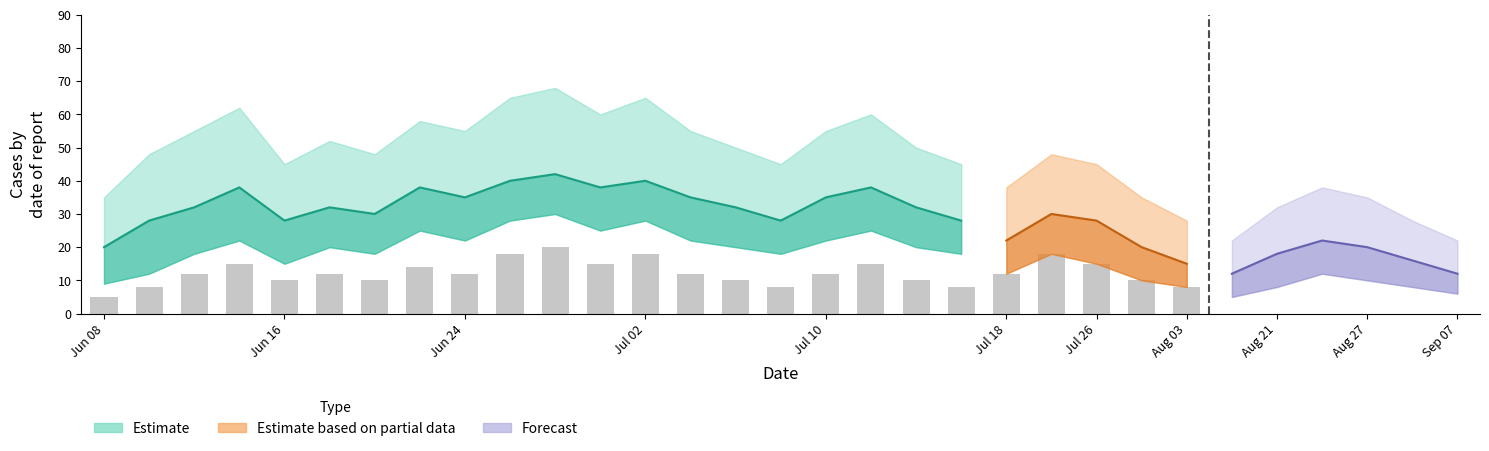

Is it true that the value at Jul 10 is 12?

True